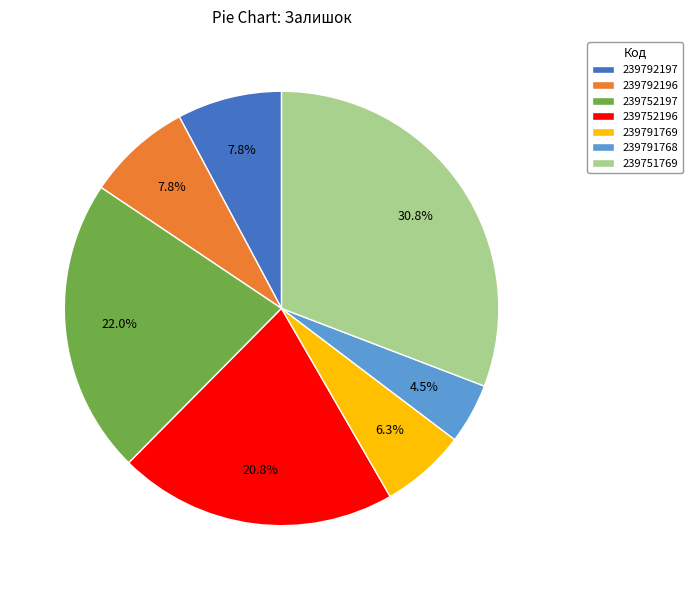

True or false: 239792196 accounts for 1% of the total.

False